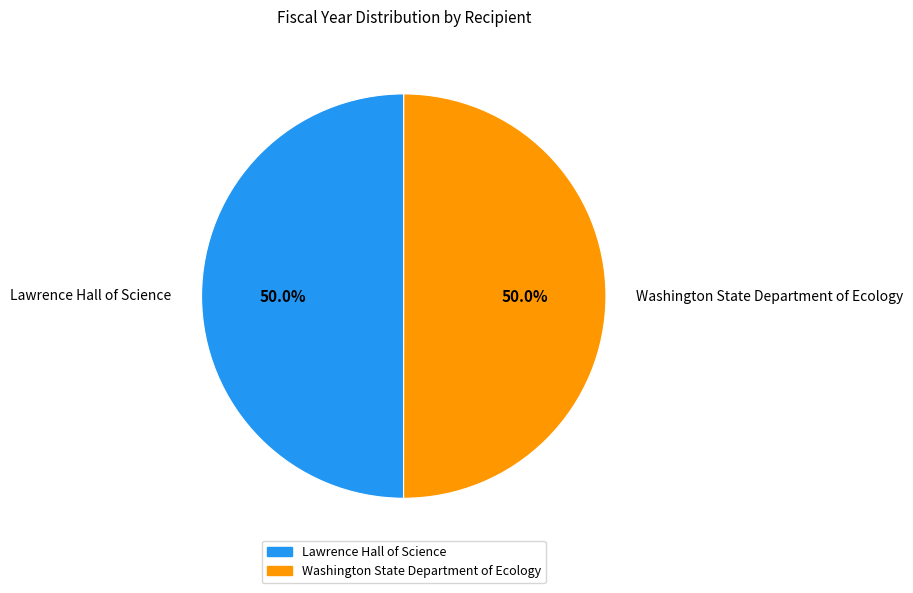

What is the ratio of the value at Lawrence Hall of Science to the value at Washington State Department of Ecology?

1.0